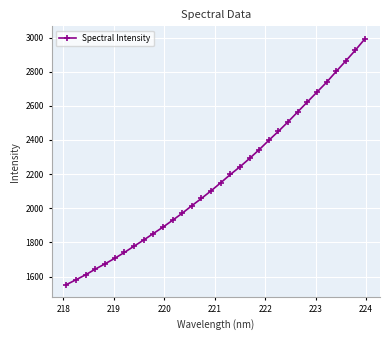

What is the difference between the maximum and minimum values?

1440.5